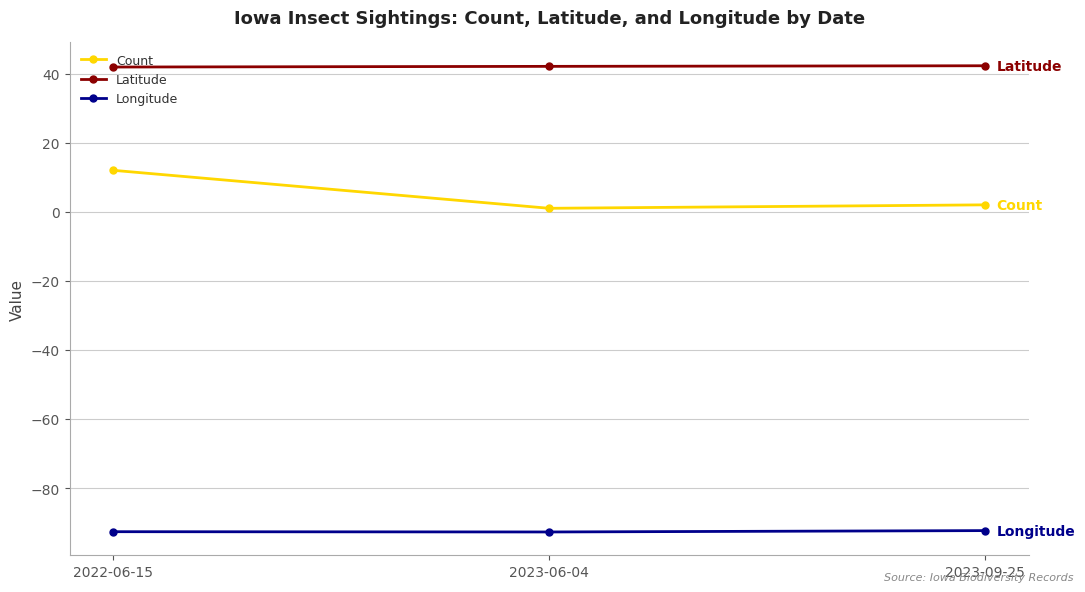

What are all the series names shown in the legend?

Count, Latitude, Longitude